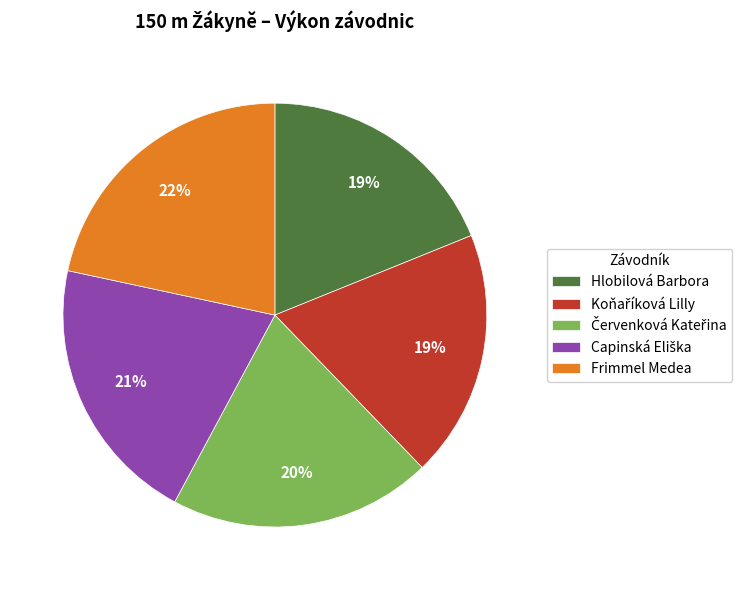

Which slice is the largest?

Frimmel Medea